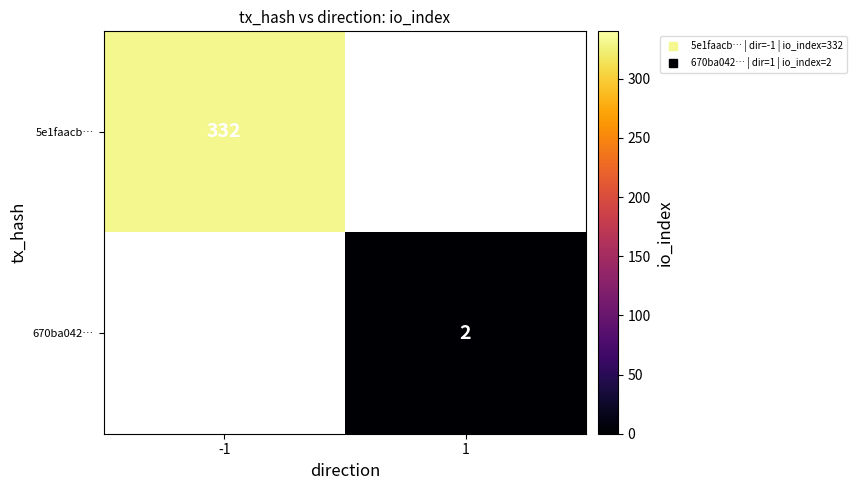

Rank the categories by 670ba042… value from lowest to highest.

-1, 1